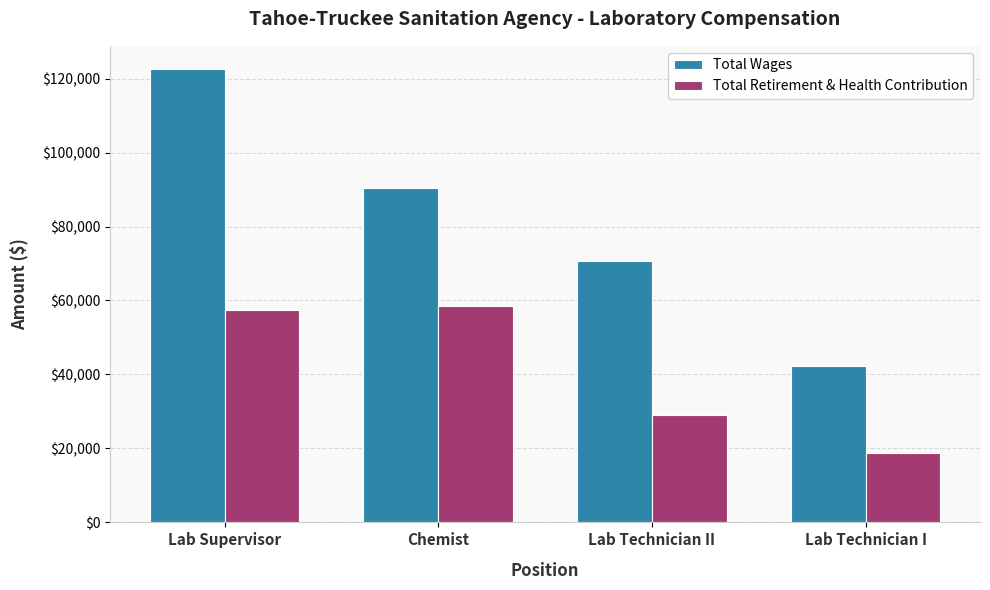

What is the smallest value displayed?

18733